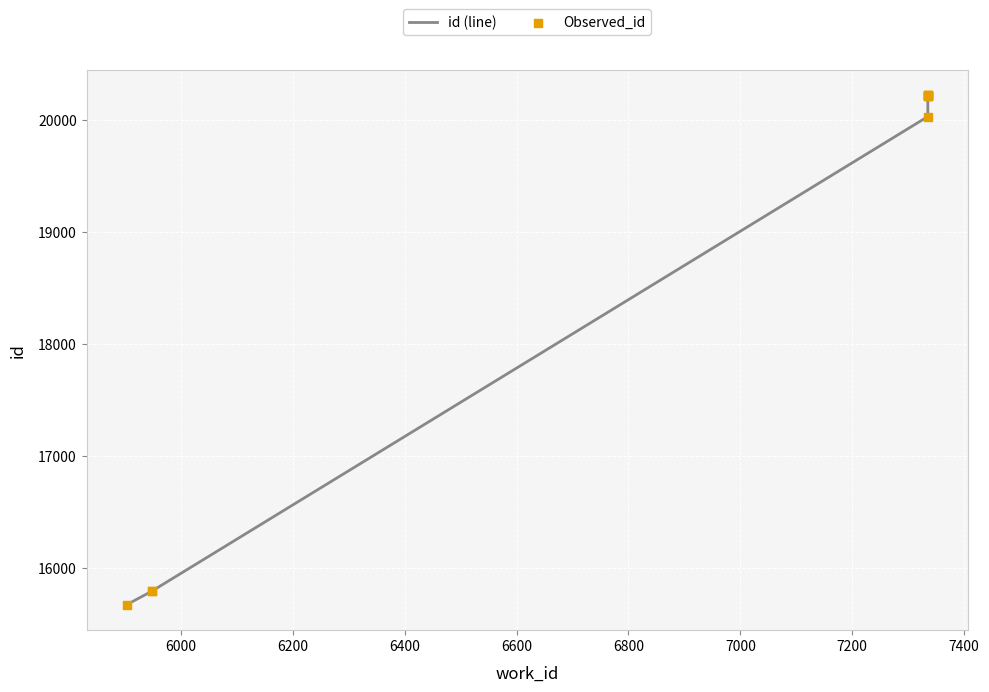

Which series contains the highest Y value?

id (line)